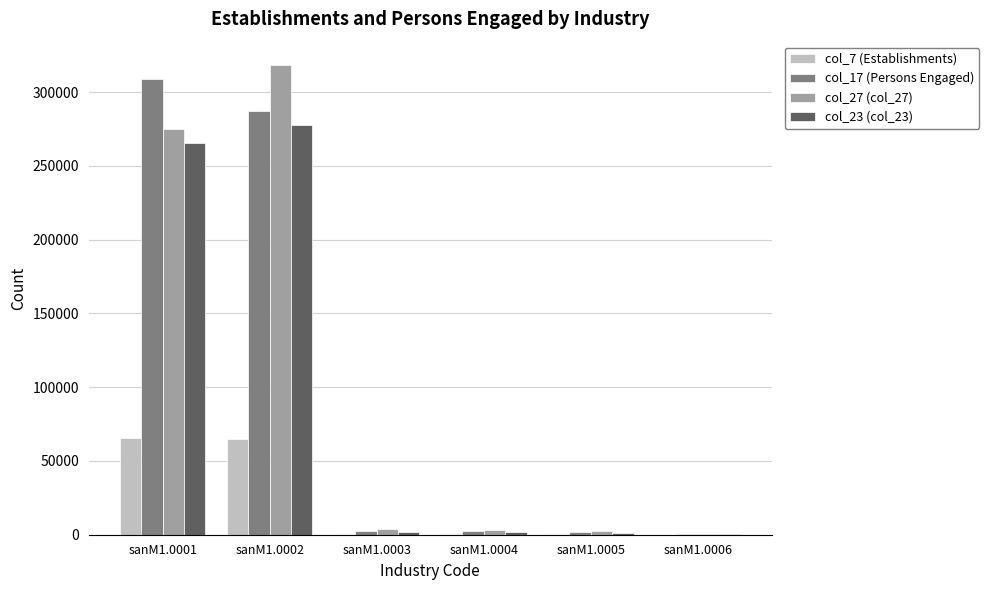

What value does the col_17 (Persons Engaged) series have at sanM1.0005?

1764